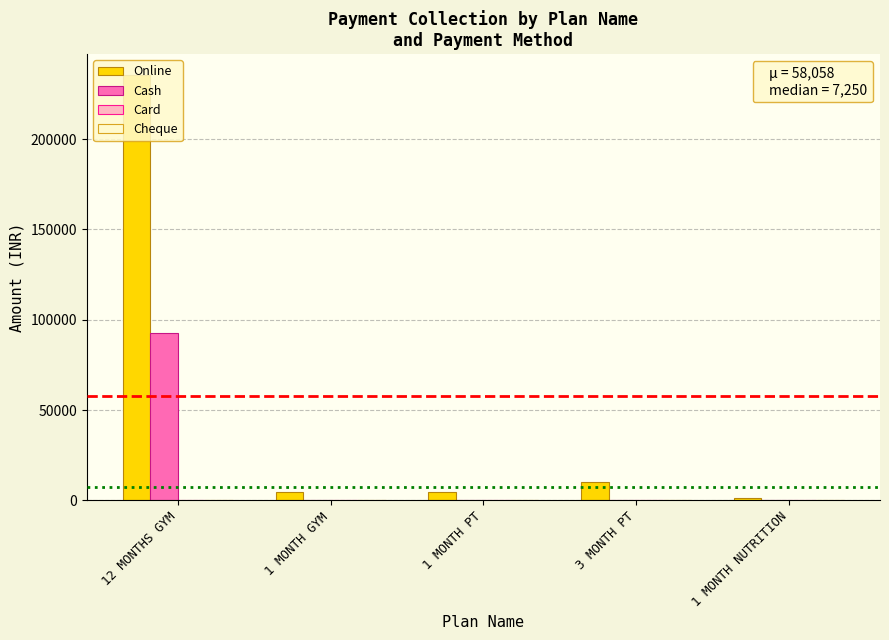

At which category is the sum across all series the highest?

12 MONTHS GYM